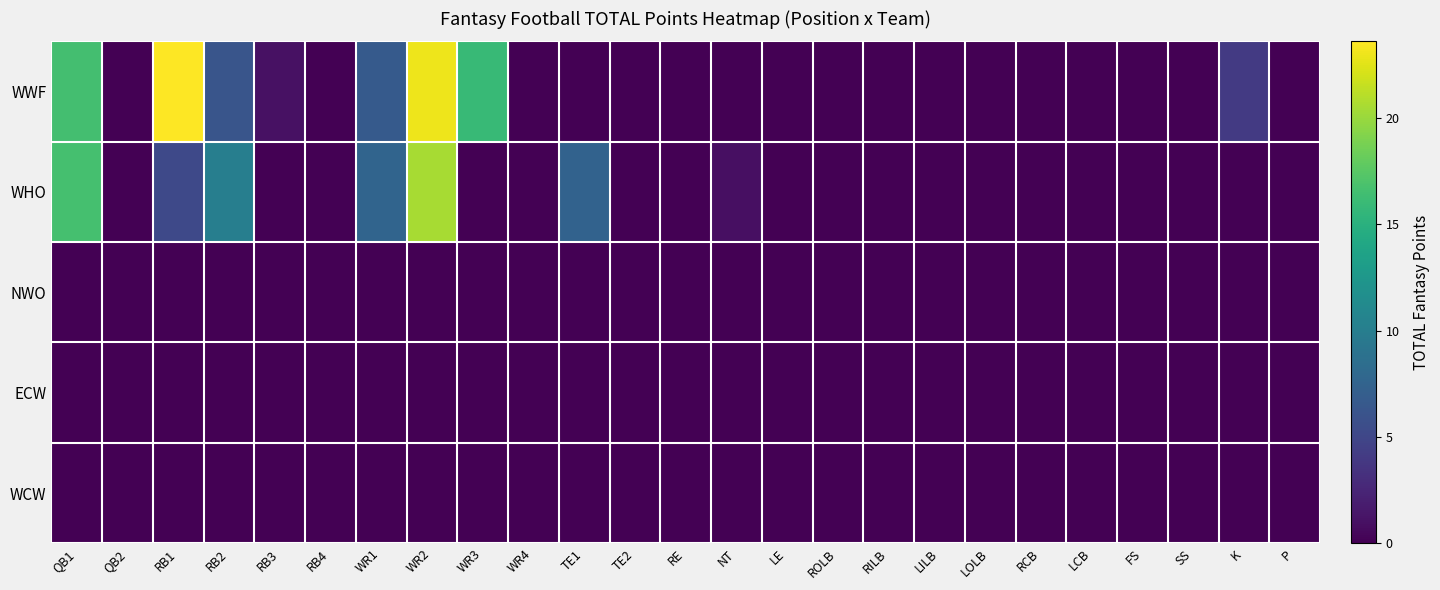

Rank the series by their maximum value, from highest to lowest.

WWF, WHO, NWO, ECW, WCW